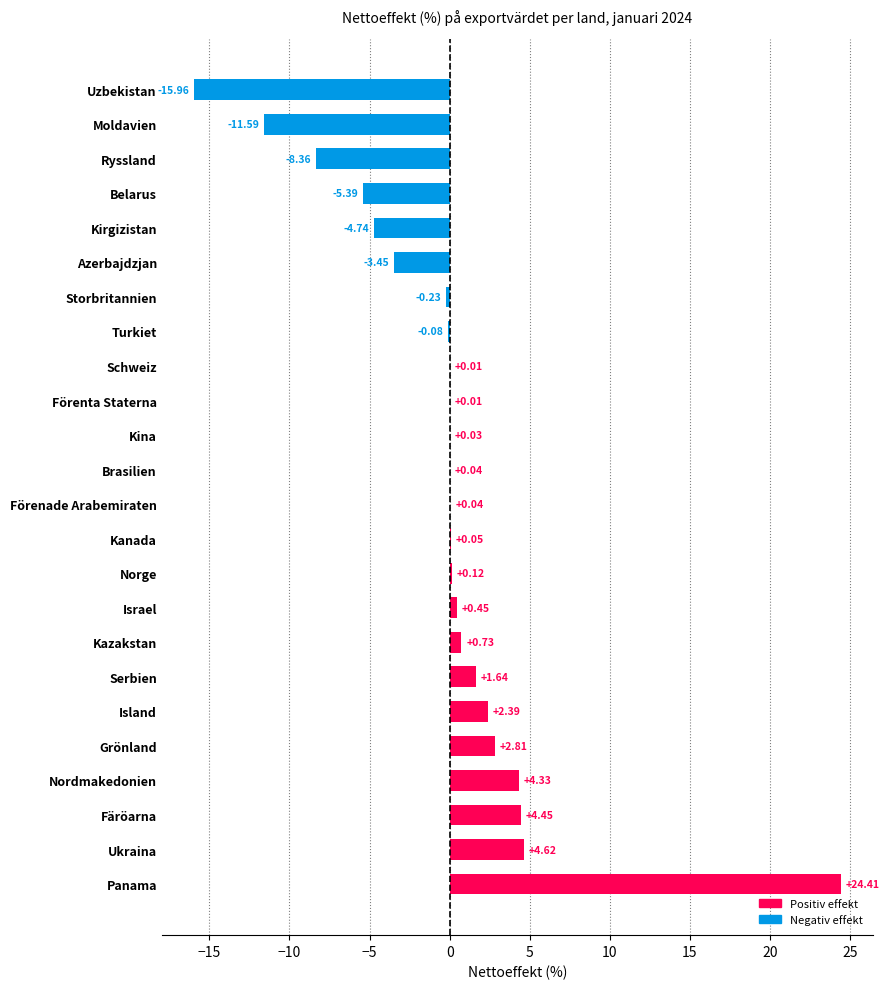

At which label is the value closest to 4?

Nordmakedonien